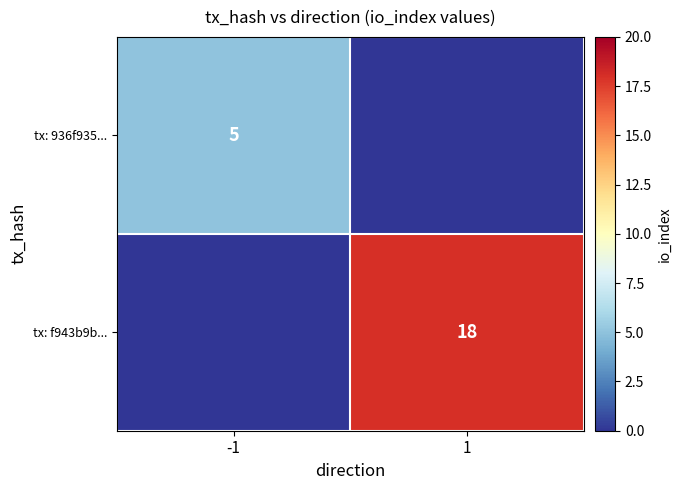

Is the value of tx: f943b9b... at 1 greater than the value of tx: 936f935... at -1?

Yes